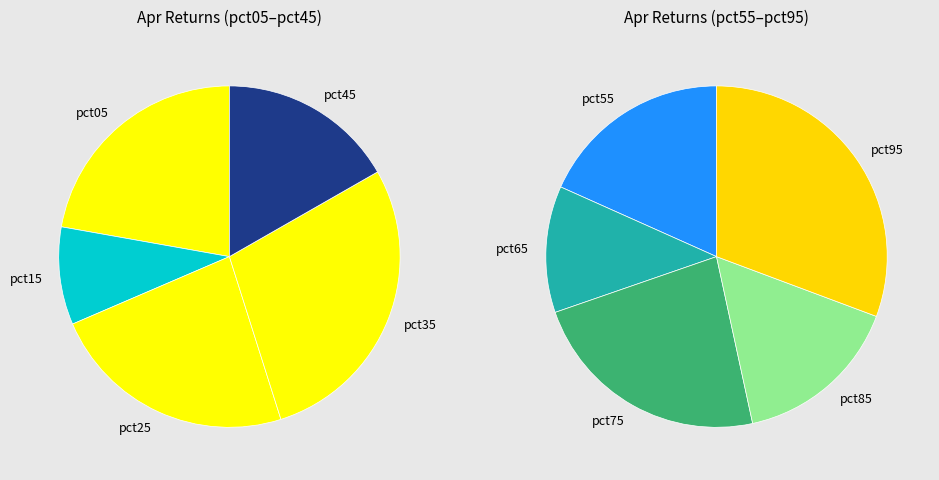

Count the number of slices in the pie.

10